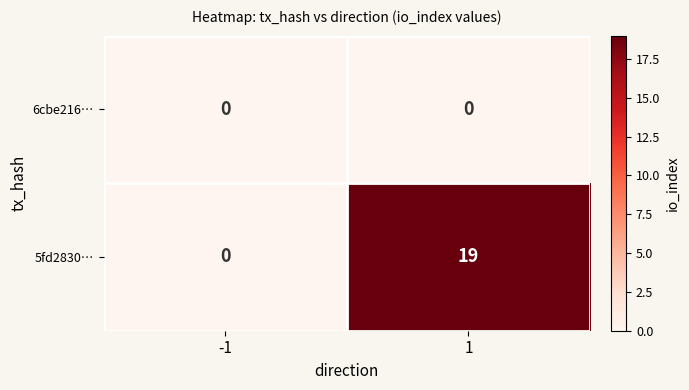

What is the total value across all series at 1?

19